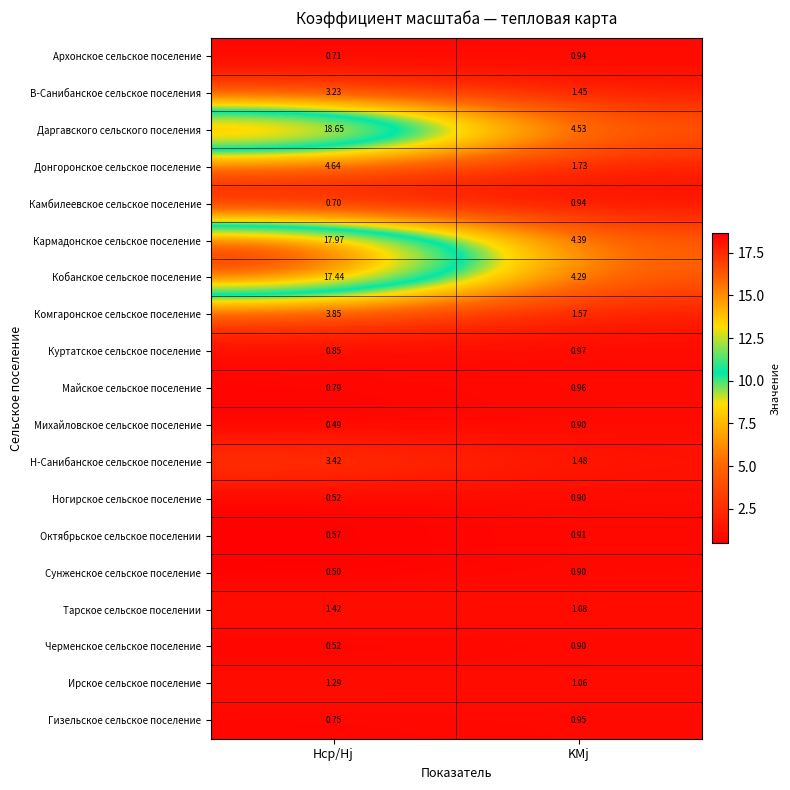

What is the total value across all series at KMj?

30.9